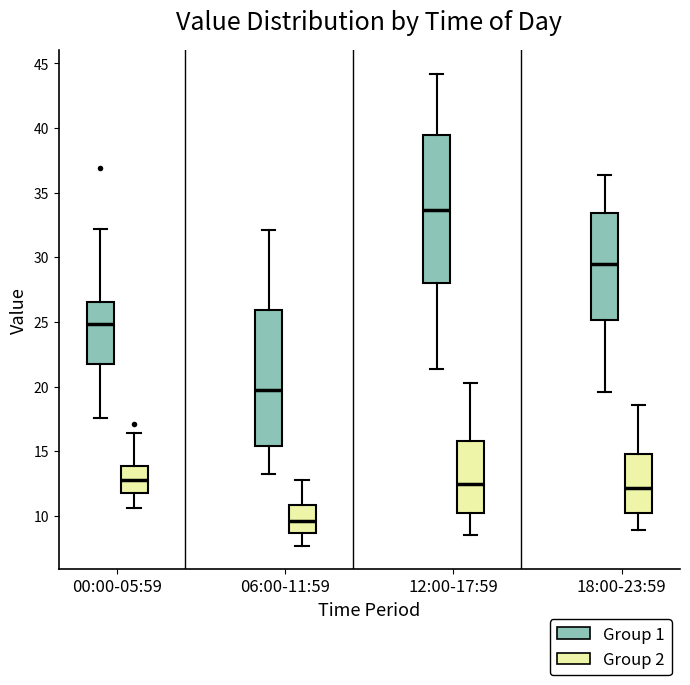

Reading left to right, read every box against the y-axis: the position of its median line, the range the box covers, and the ends of its whiskers. The values are not printed on the chart, so give them approximately, as read against the axis.

00:00-05:59 (Group 1): median 25.0, box 22.0 to 26.5, whiskers 17.5 to 32.0
00:00-05:59 (Group 2): median 13.0, box 12.0 to 14.0, whiskers 10.5 to 16.5
06:00-11:59 (Group 1): median 20.0, box 15.5 to 26.0, whiskers 13.0 to 32.0
06:00-11:59 (Group 2): median 9.5, box 8.5 to 11.0, whiskers 7.5 to 13.0
12:00-17:59 (Group 1): median 33.5, box 28.0 to 39.5, whiskers 21.5 to 44.0
12:00-17:59 (Group 2): median 12.5, box 10.0 to 16.0, whiskers 8.5 to 20.5
18:00-23:59 (Group 1): median 29.5, box 25.0 to 33.5, whiskers 19.5 to 36.5
18:00-23:59 (Group 2): median 12.0, box 10.0 to 15.0, whiskers 9.0 to 18.5